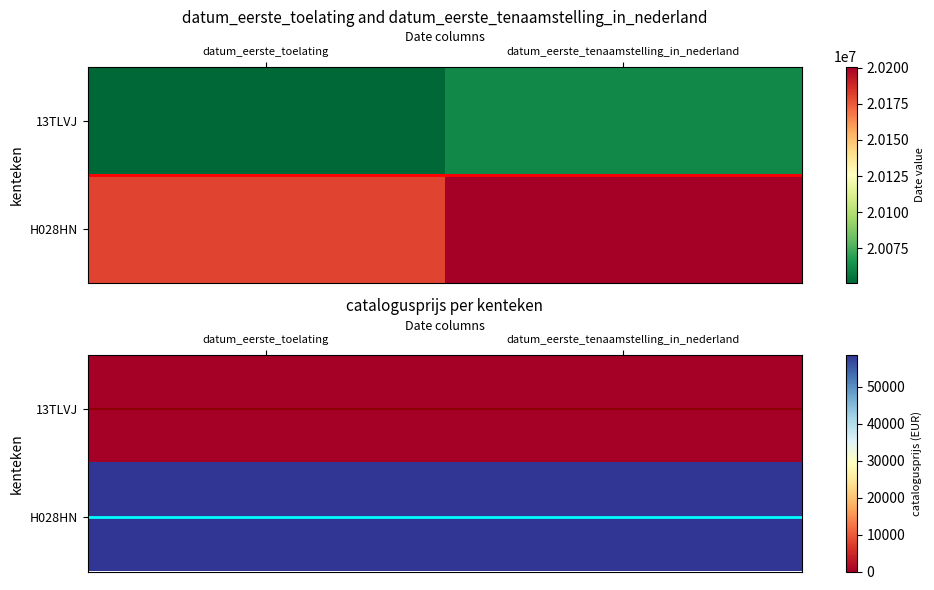

At how many categories does at least one series exceed 46212?

2